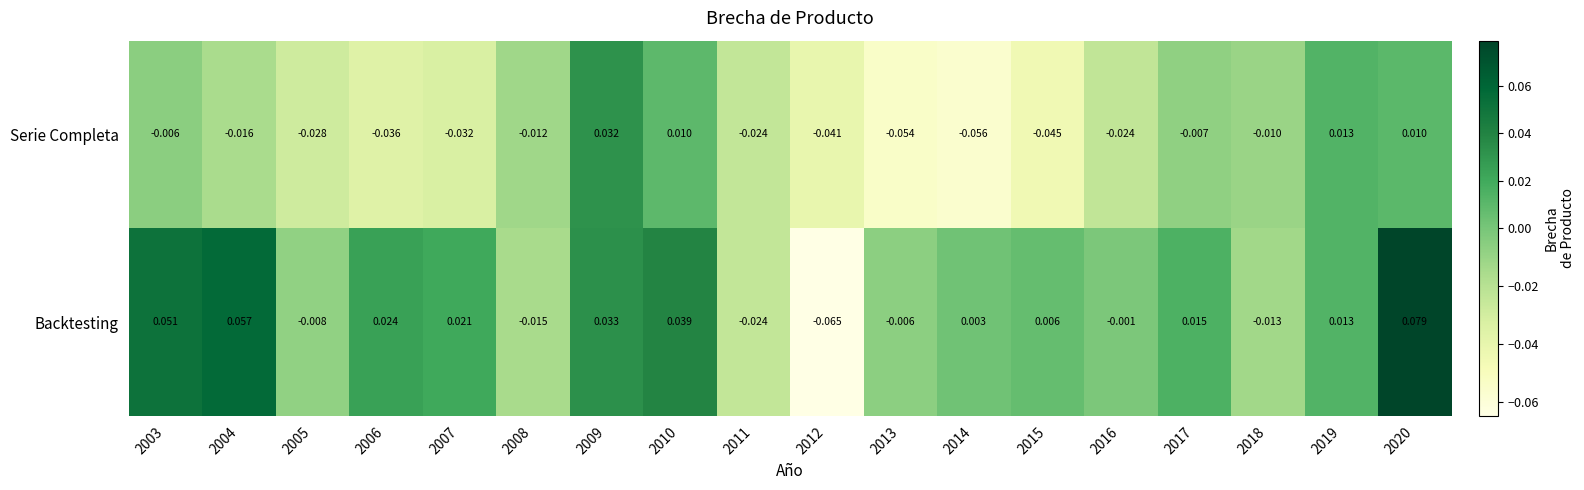

List the series in order of their peak value, lowest first.

Serie Completa, Backtesting